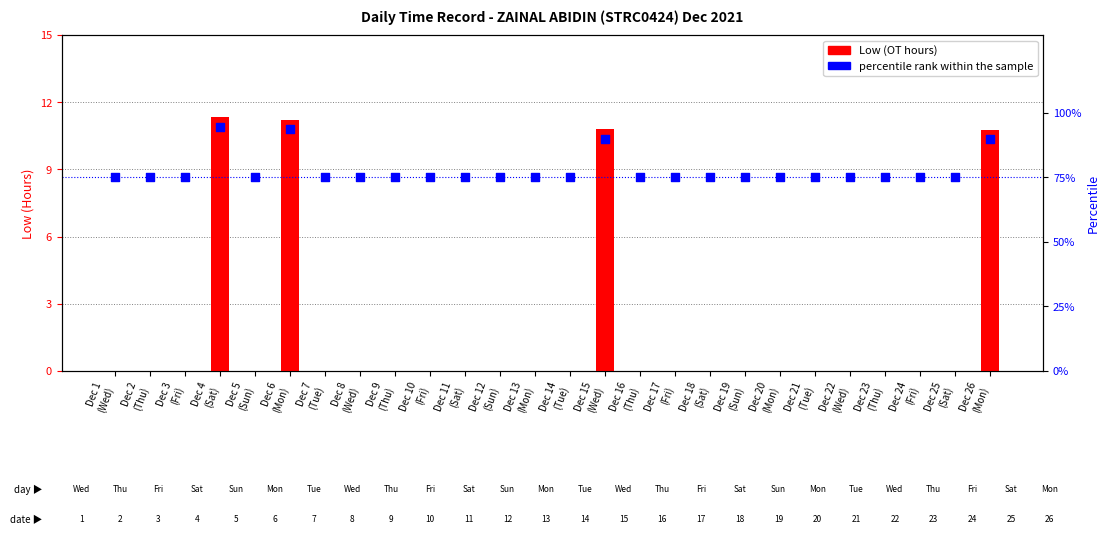

At which category is the sum across all series the highest?

Dec 4
(Sat)